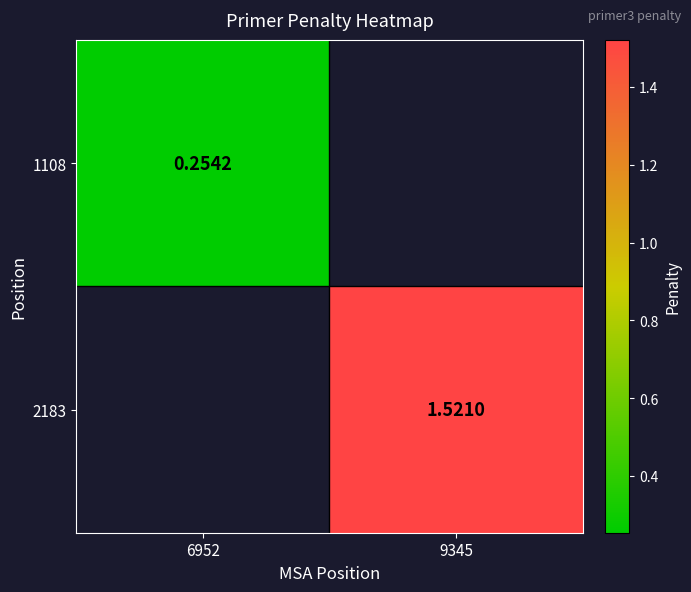

Which series has the largest range (max minus min)?

1108